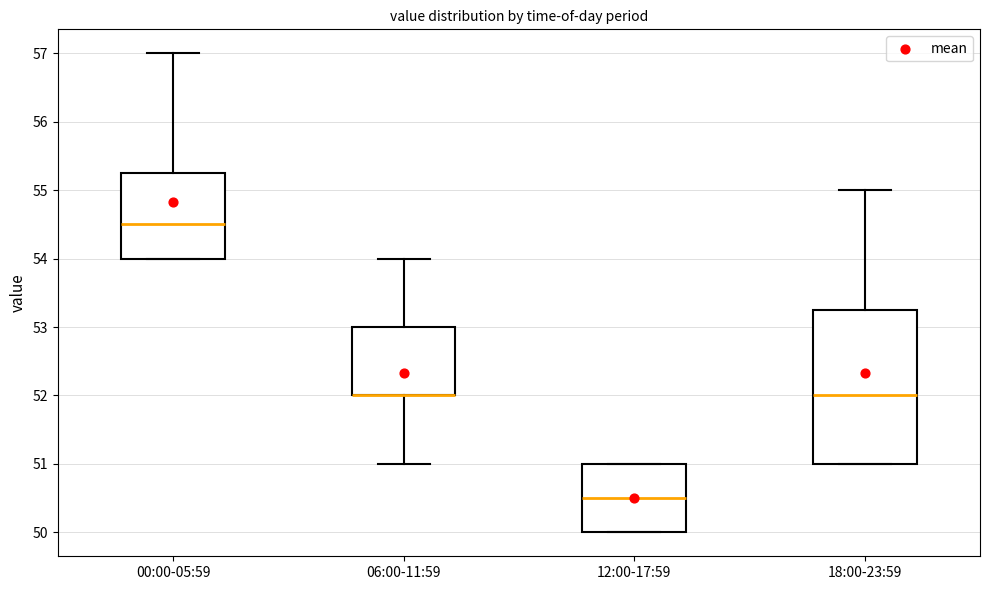

Reading left to right, transcribe this box plot: for each box, give where its median line is, the range the box spans, and where its two whiskers end, as read against the y-axis. The values are not printed on the chart, so give them approximately, as read against the axis.

00:00-05:59: median 54.5, box 54.0 to 55.3, whiskers 54.0 to 57.0
06:00-11:59: median 52.0 (drawn on the box's lower edge), box 52.0 to 53.0, whiskers 51.0 to 54.0
12:00-17:59: median 50.5, box 50.0 to 51.0, whiskers 50.0 to 51.0
18:00-23:59: median 52.0, box 51.0 to 53.3, whiskers 51.0 to 55.0